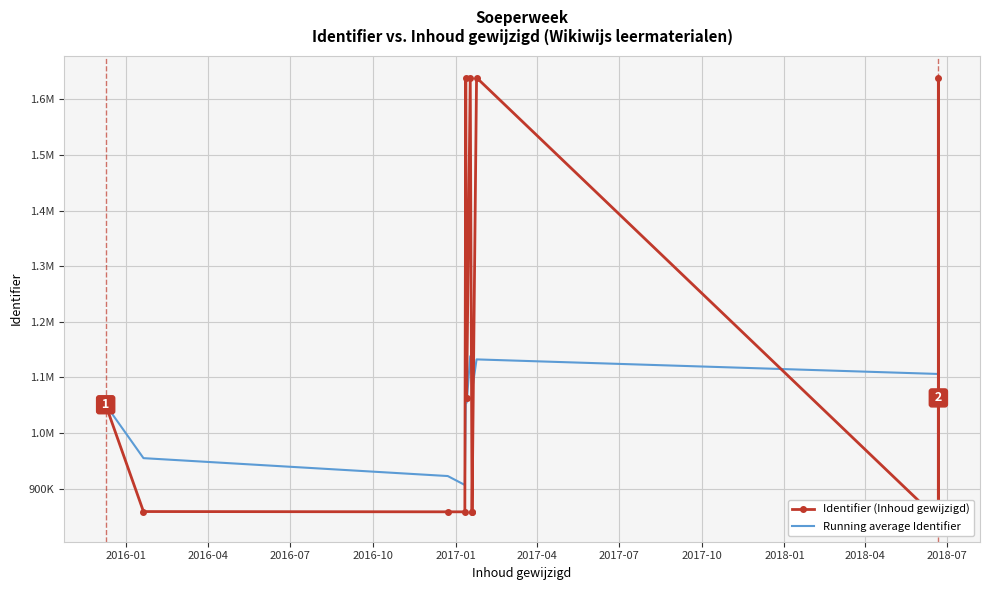

Which series has the widest spread of values?

Identifier (Inhoud gewijzigd)